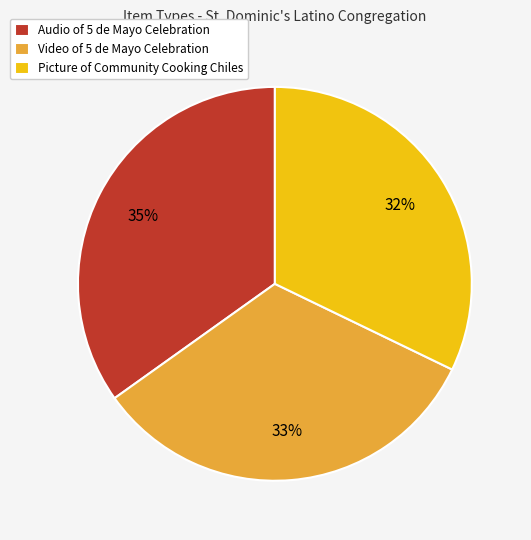

What is the smallest slice in the pie chart?

Picture of Community Cooking Chiles